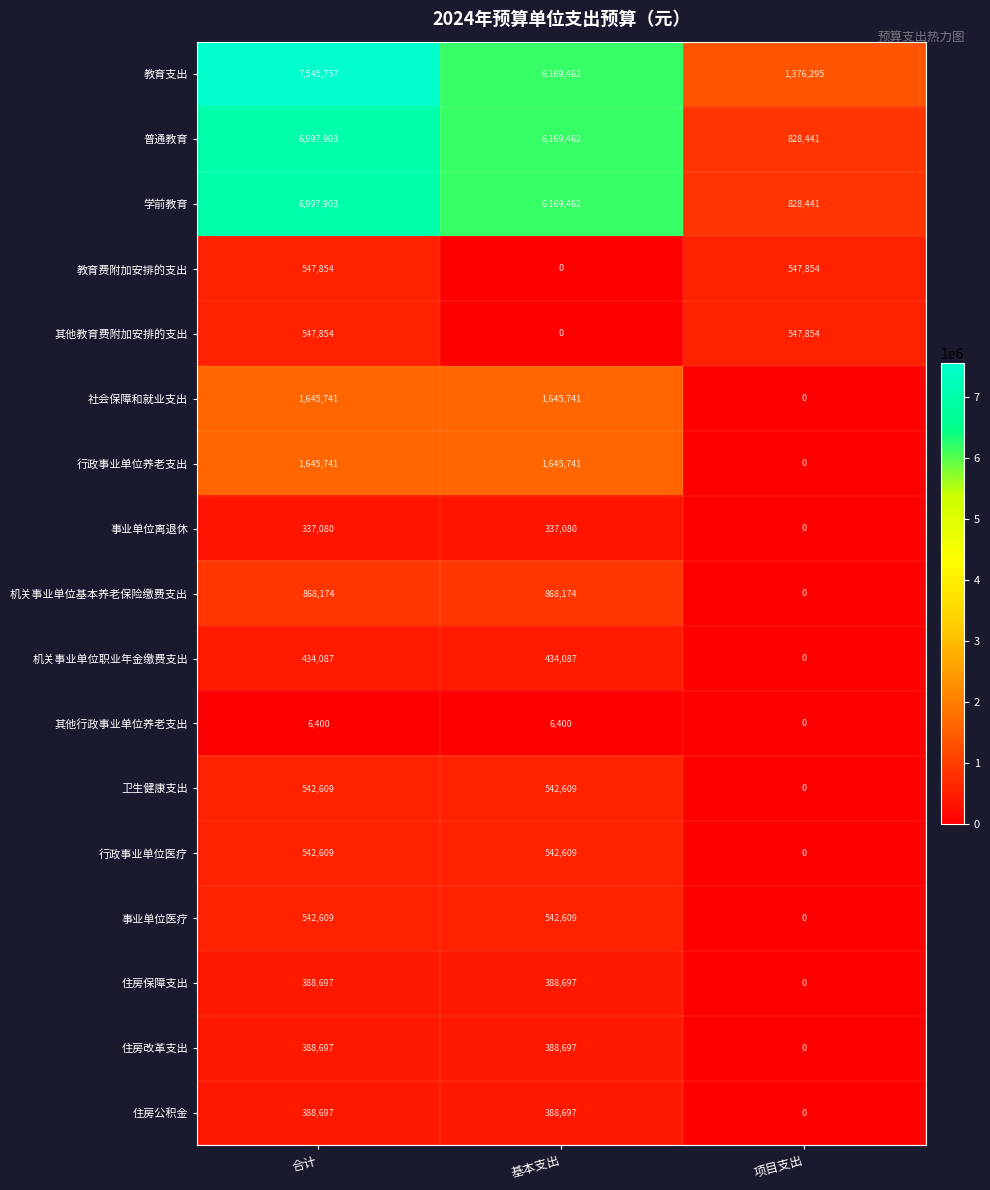

What is the average value of the 普通教育 series?

4665269